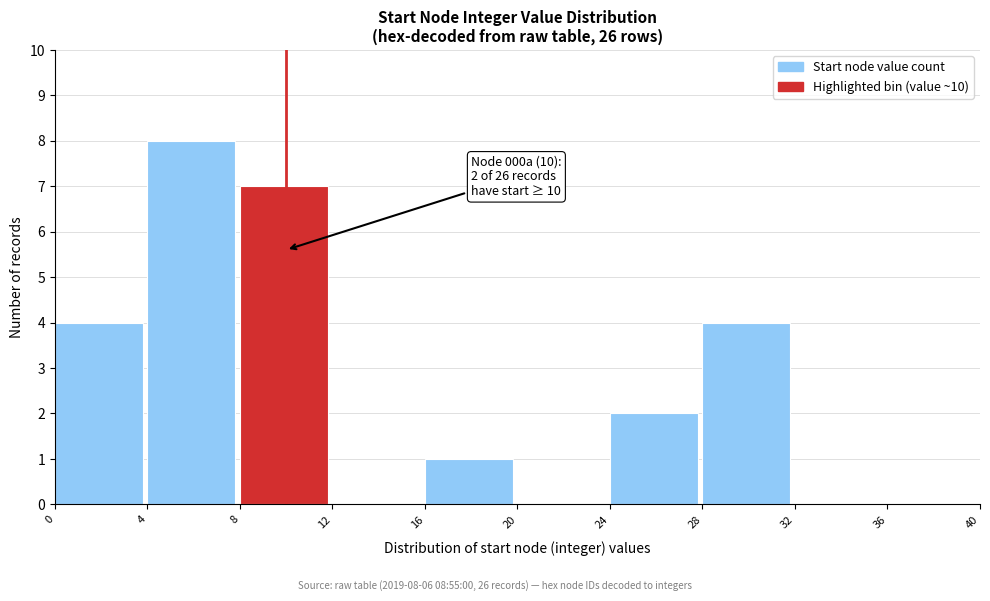

Over which range of the x-axis is the bar tallest?

4 to 8